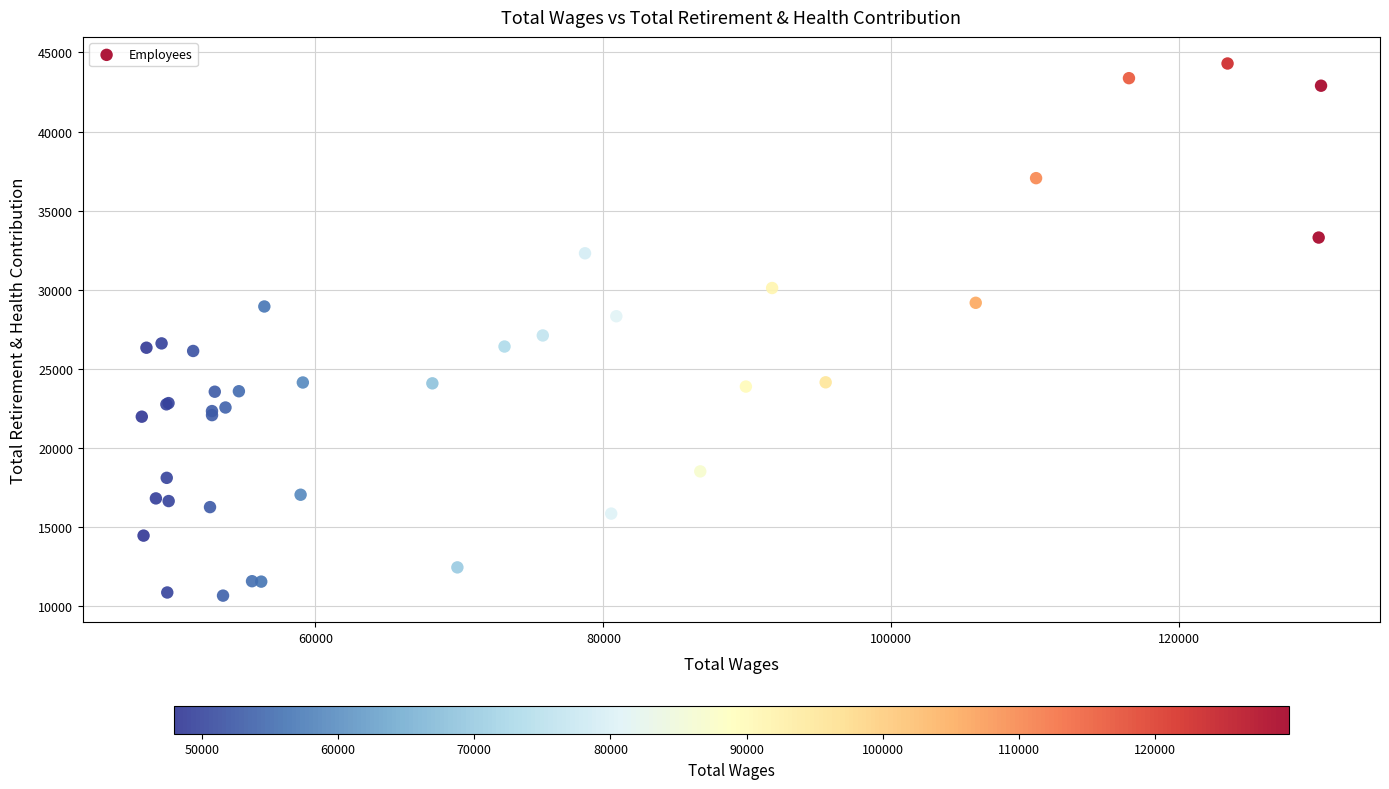

What Y value in the scatter plot is closest to 27487?

27115